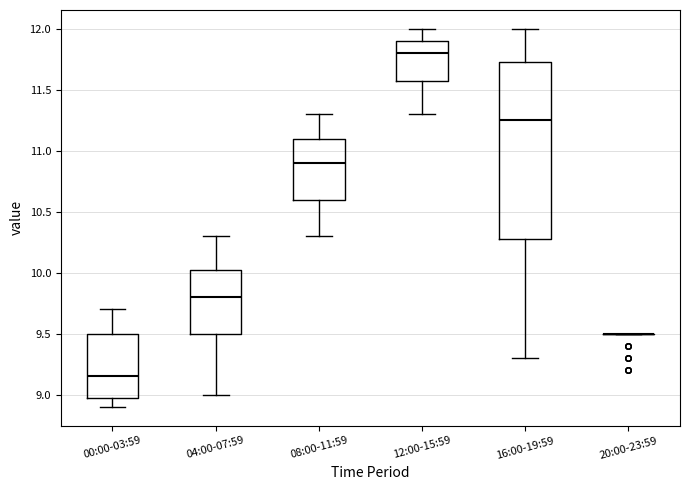

Reading left to right, read every box against the y-axis: the position of its median line, the range the box covers, and the ends of its whiskers. The values are not printed on the chart, so give them approximately, as read against the axis.

00:00-03:59: median 9.15, box 9.00 to 9.50, whiskers 8.90 to 9.70
04:00-07:59: median 9.80, box 9.50 to 10.05, whiskers 9.00 to 10.30
08:00-11:59: median 10.90, box 10.60 to 11.10, whiskers 10.30 to 11.30
12:00-15:59: median 11.80, box 11.60 to 11.90, whiskers 11.30 to 12.00
16:00-19:59: median 11.25, box 10.30 to 11.75, whiskers 9.30 to 12.00
20:00-23:59: box collapsed to a line at 9.50, whiskers 9.50 to 9.50